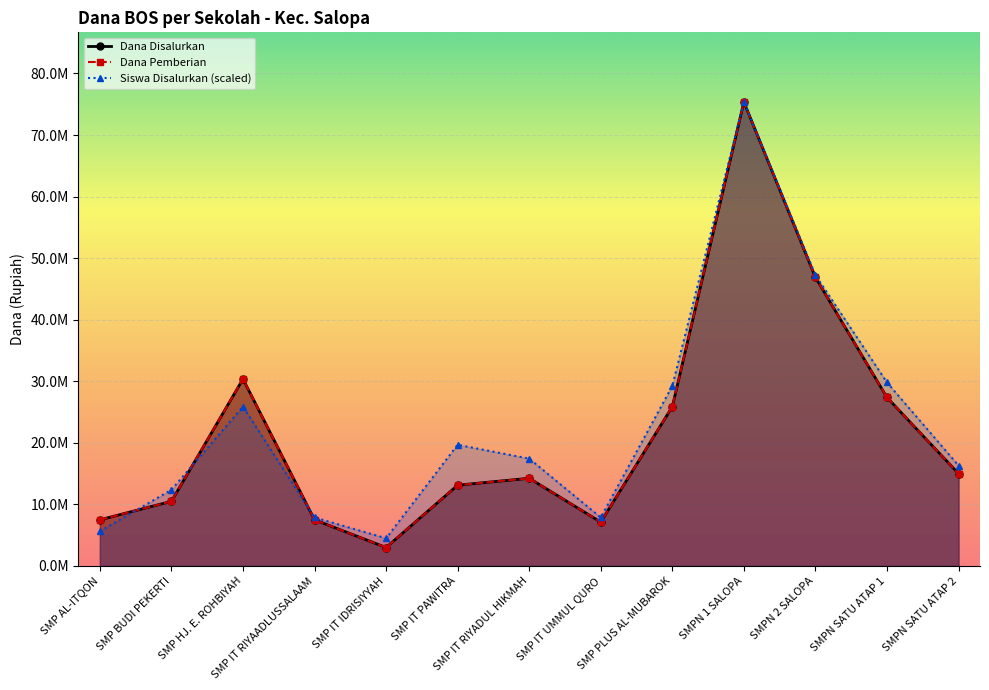

Which category has the highest value in the Dana Disalurkan series?

SMPN 1 SALOPA